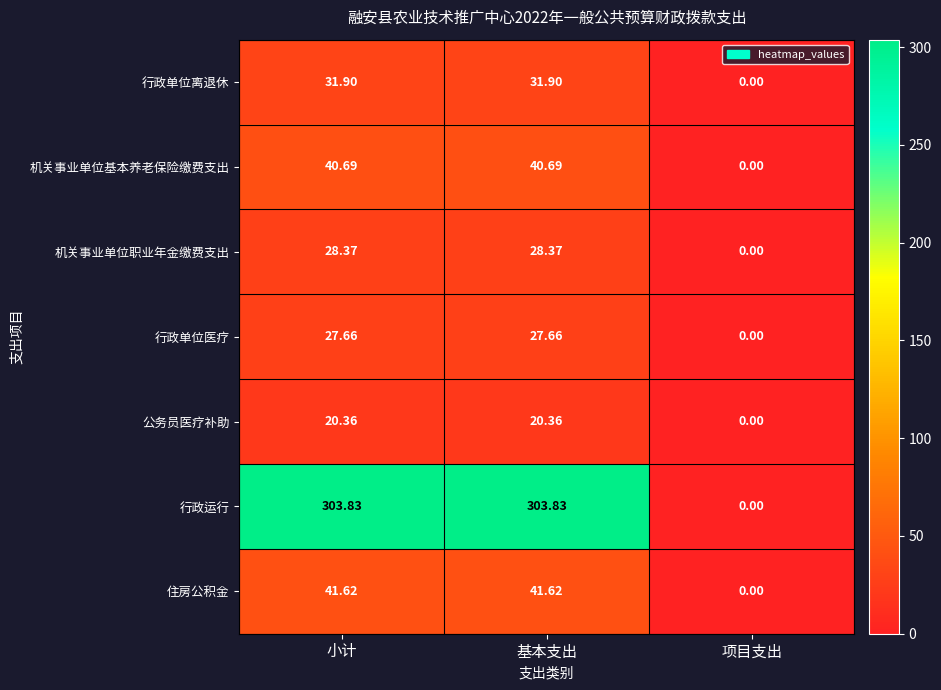

At which label does 机关事业单位基本养老保险缴费支出 first exceed 40?

小计